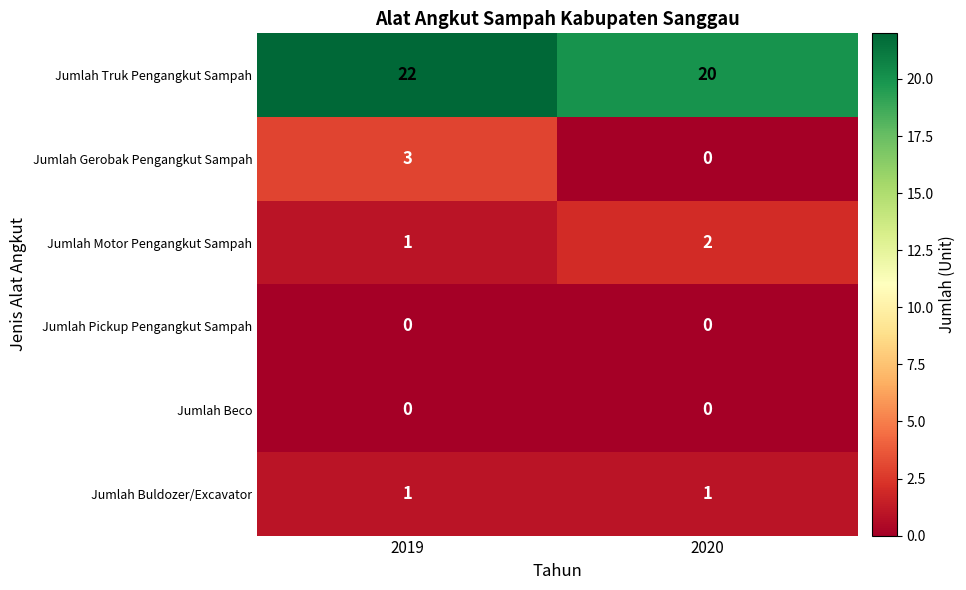

Count the number of categories in the chart.

2